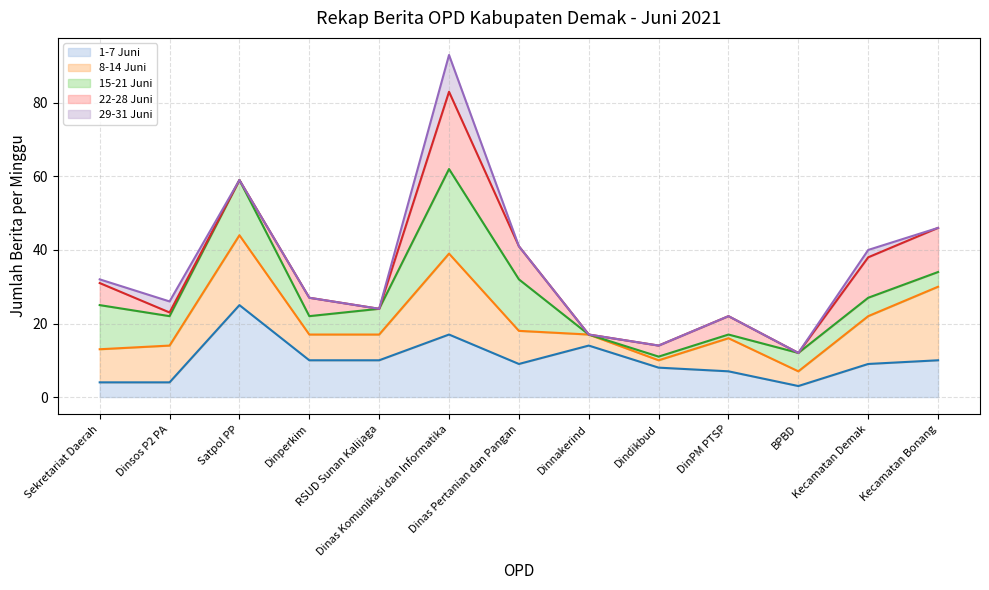

The value of 8-14 Juni line at Kecamatan Bonang is 10. True or false?

False